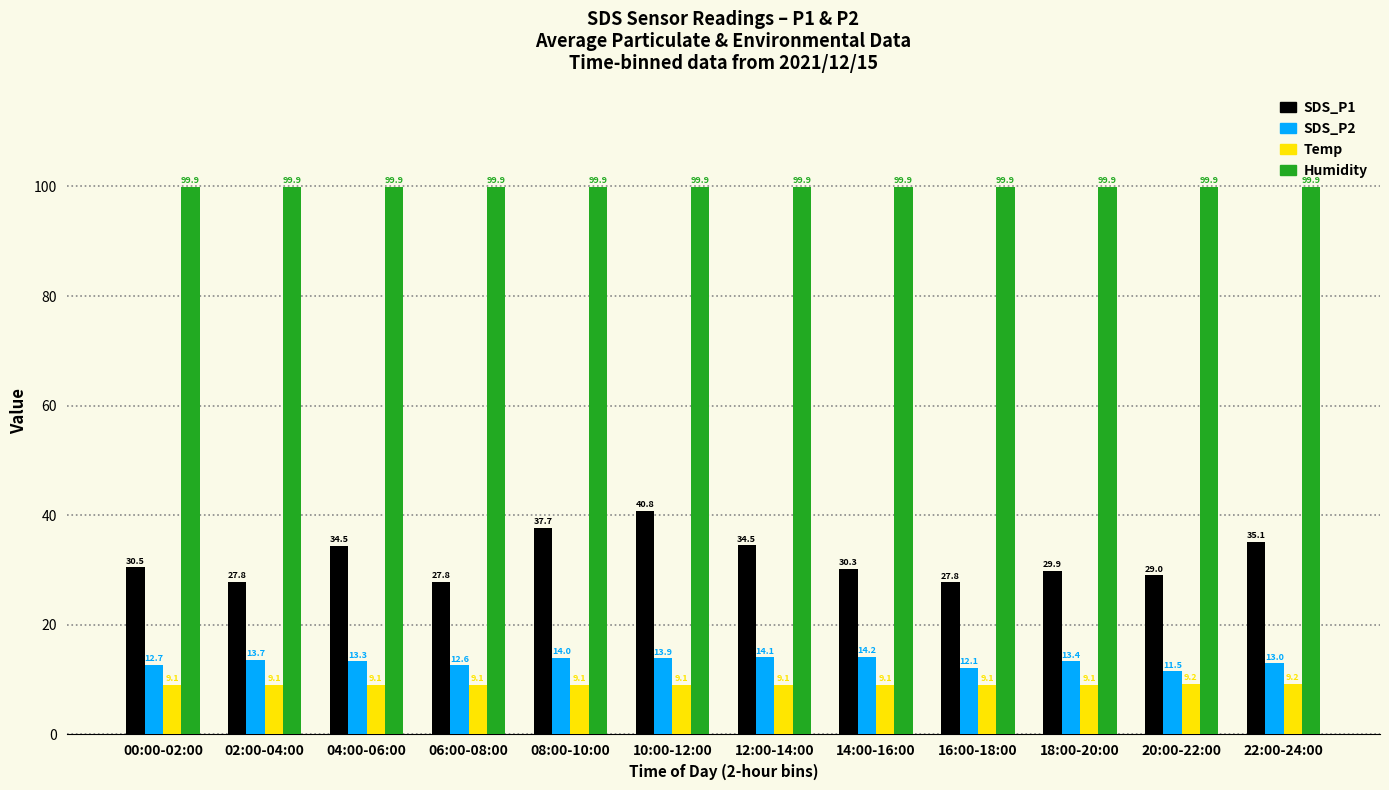

Where does the SDS_P2 series first go above 13?

02:00-04:00